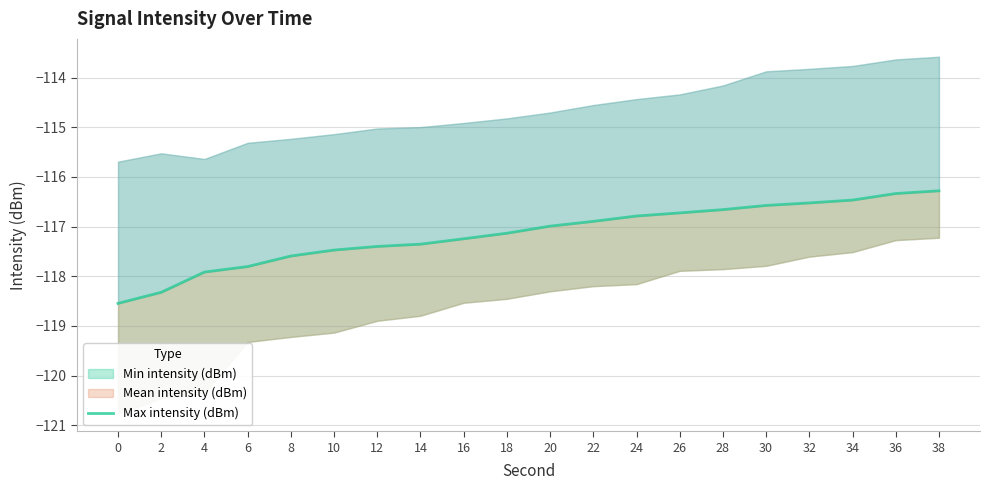

True or false: the data has more than 1 interior local peaks.

False